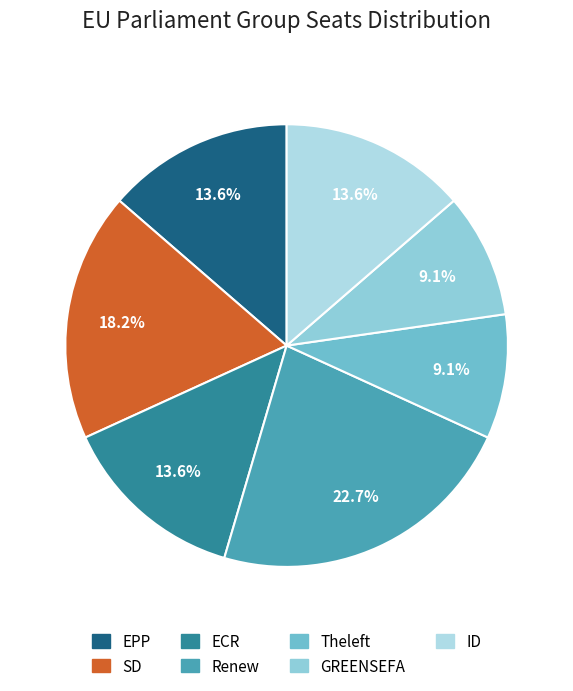

What portion of the pie excludes ECR?

86.4%